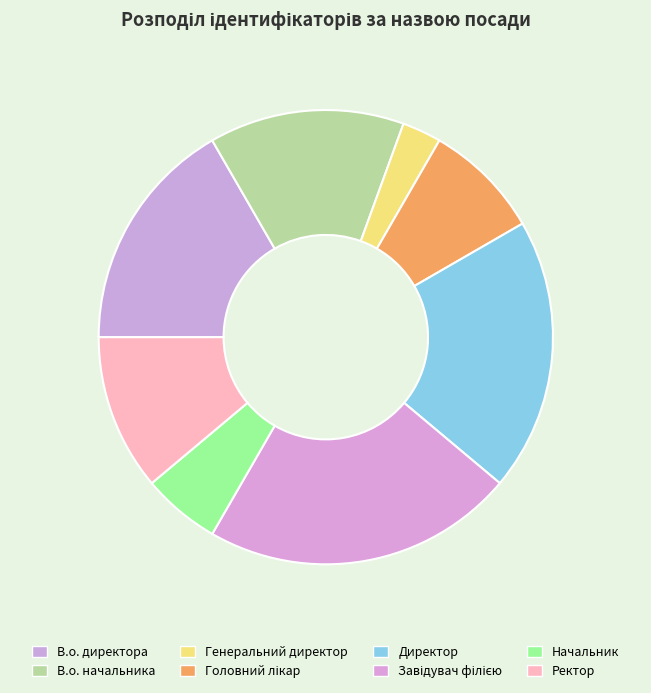

What is the change in value from Головний лікар to Завідувач філією?

+5